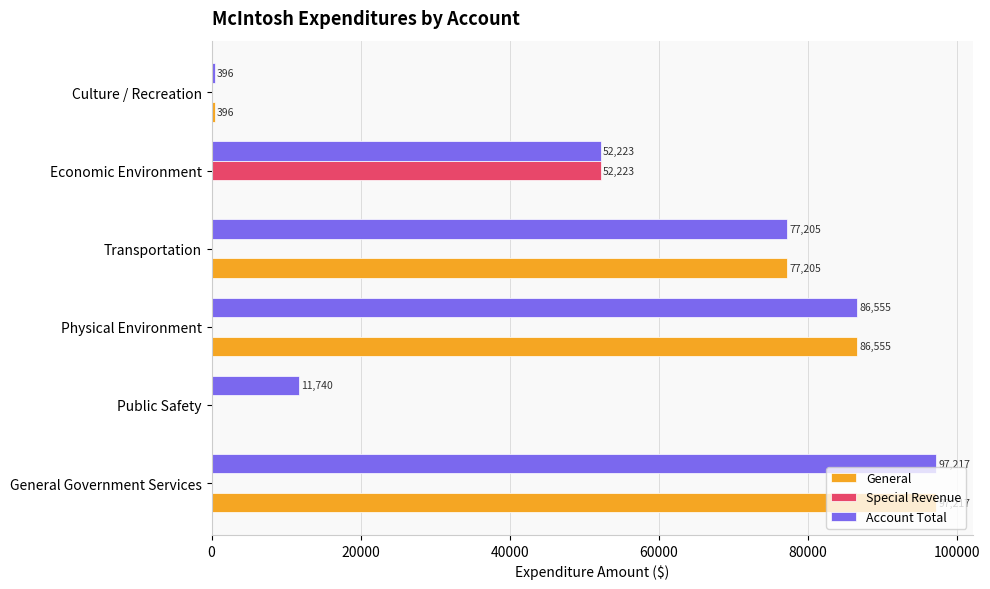

What is the sum of all Special Revenue values?

52223